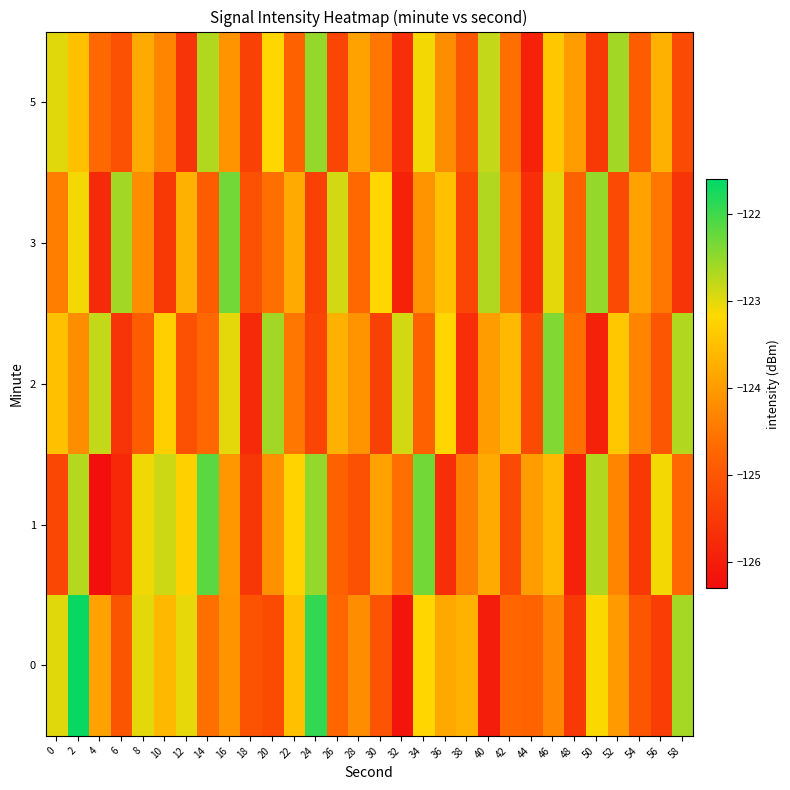

At 0, list the series in order from largest to smallest.

0, 5, 2, 3, 1